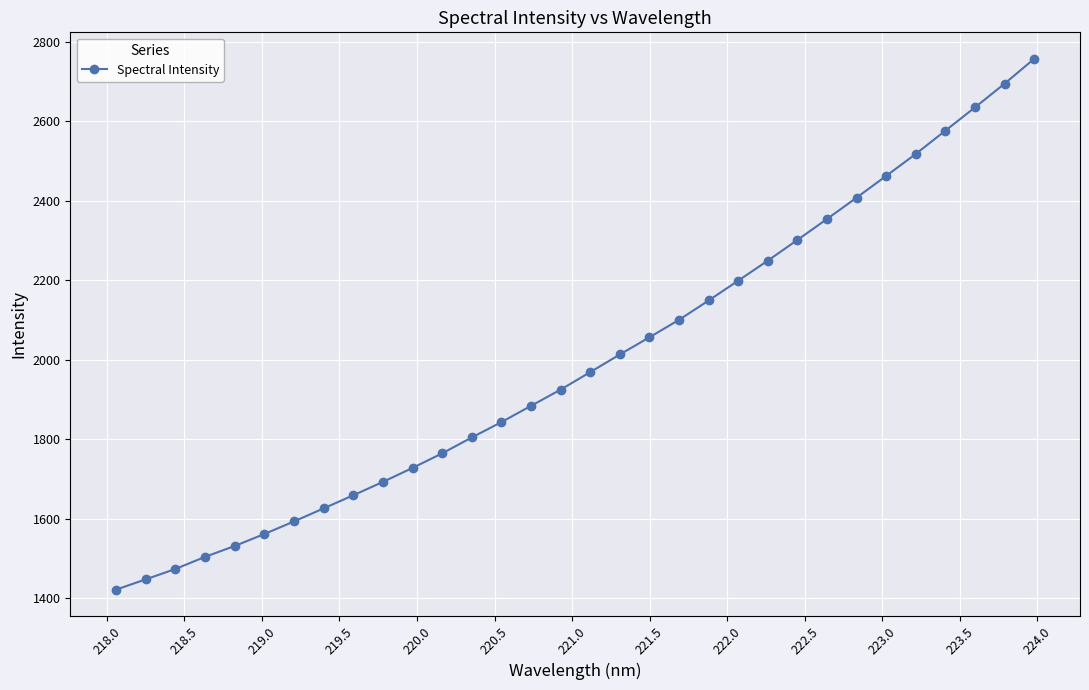

What is the sum of all values?

63891.9